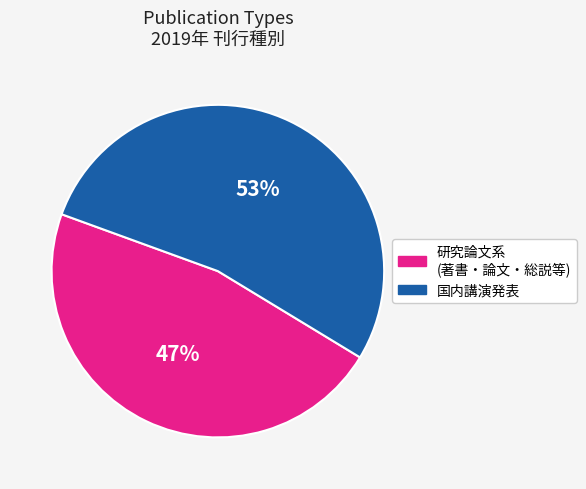

To the nearest percent, what is the difference between the その他・研究会 and 国内講演発表 slice percentages?

50%